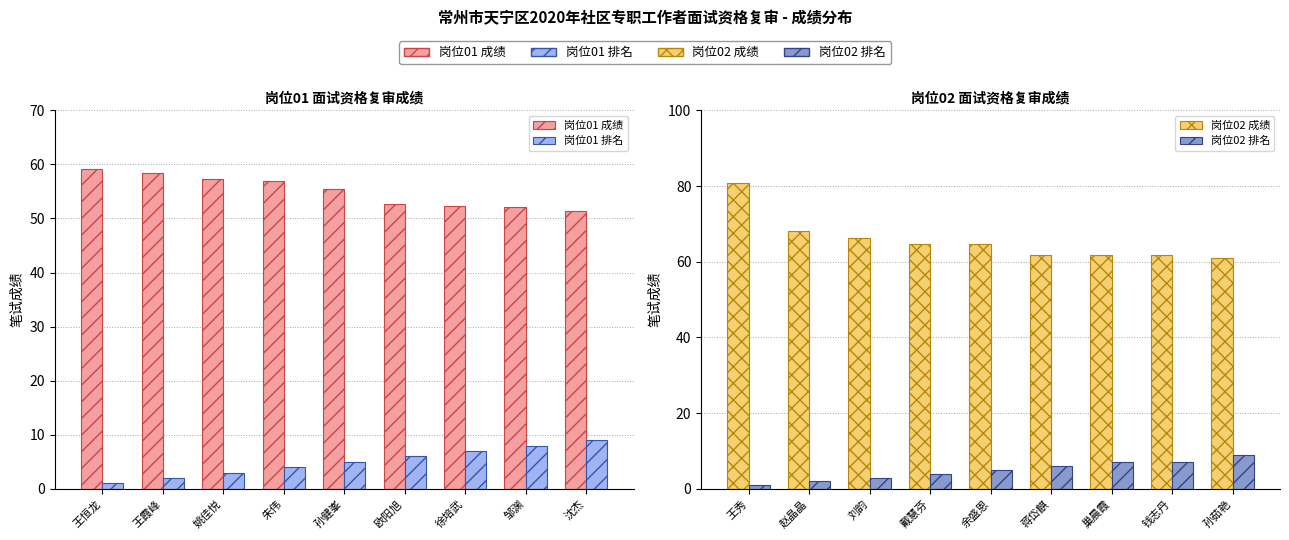

Are the bars horizontal?

No